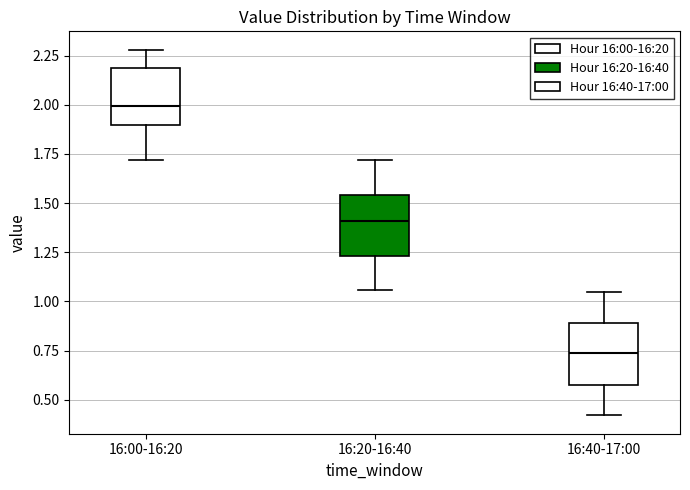

Reading left to right, transcribe this box plot: for each box, give where its median line is, the range the box spans, and where its two whiskers end, as read against the y-axis. The values are not printed on the chart, so give them approximately, as read against the axis.

16:00-16:20: median 2.00, box 1.90 to 2.20, whiskers 1.70 to 2.30
16:20-16:40: median 1.40, box 1.25 to 1.55, whiskers 1.05 to 1.70
16:40-17:00: median 0.75, box 0.55 to 0.90, whiskers 0.40 to 1.05